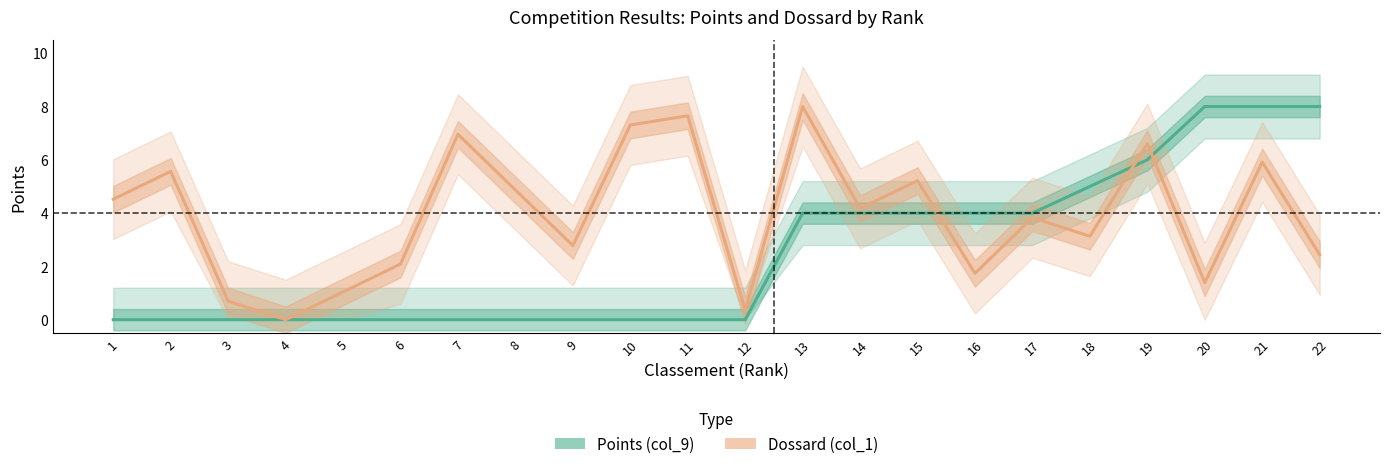

List the labels in order of Dossard (col_1) value, largest first.

13, 11, 10, 7, 19, 21, 2, 15, 8, 1, 14, 17, 18, 9, 22, 6, 16, 20, 5, 3, 12, 4